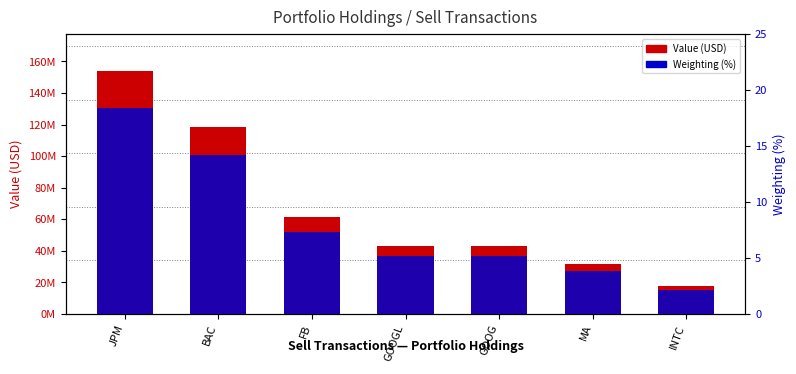

Which category has the highest value in the Weighting (%) series?

JPM